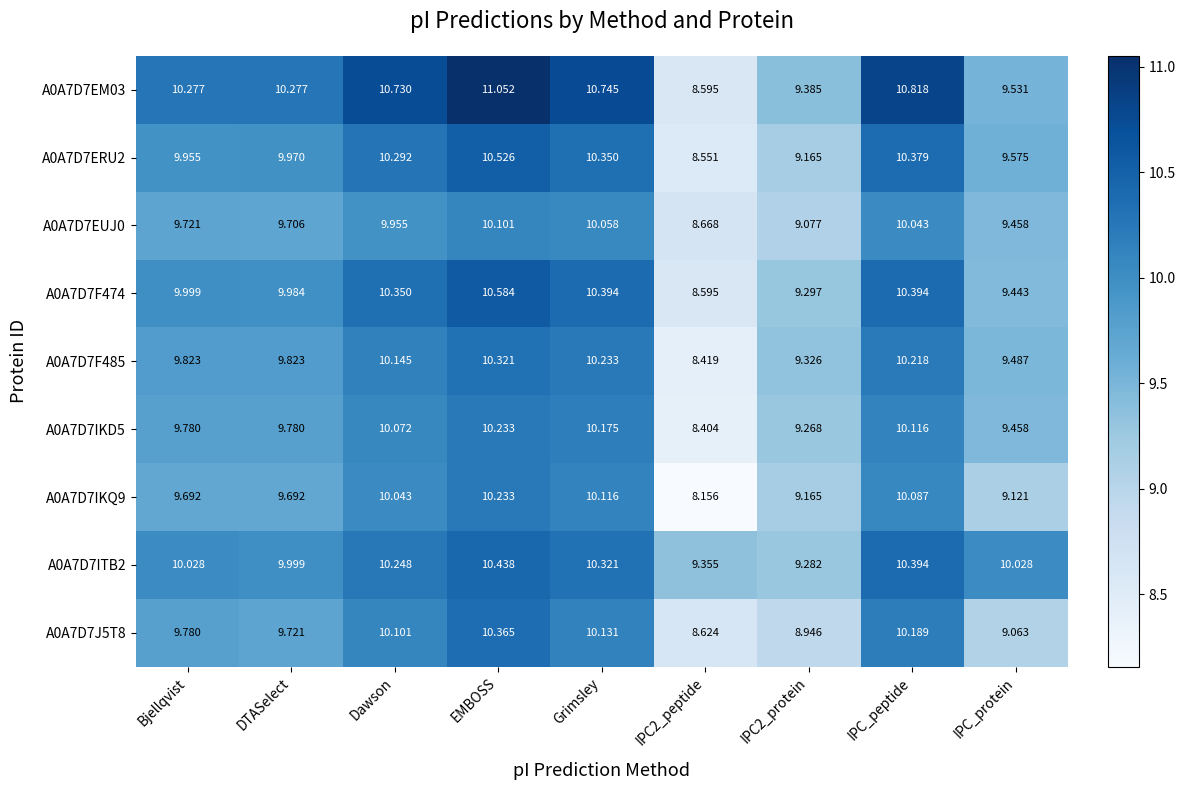

Which label corresponds to the largest value in the chart?

EMBOSS